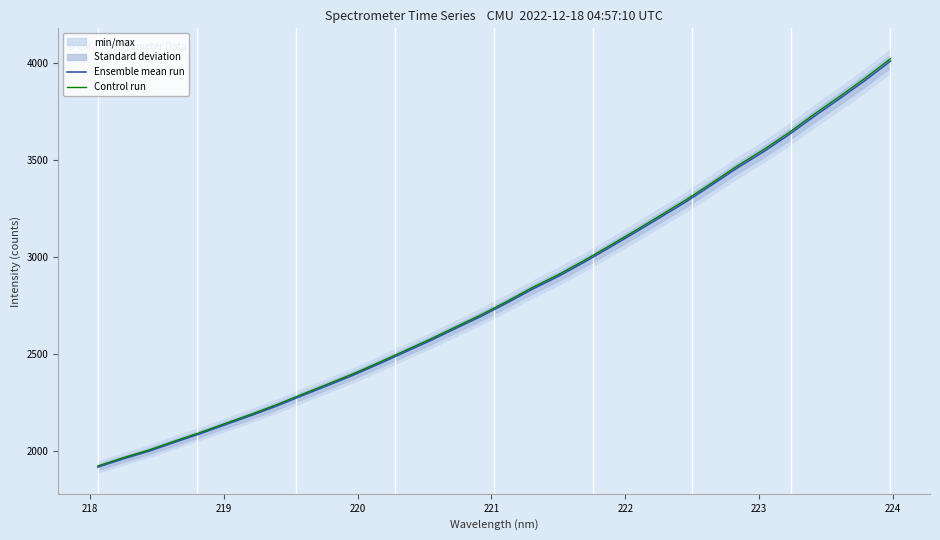

Is this an area chart (filled region under the line)?

No